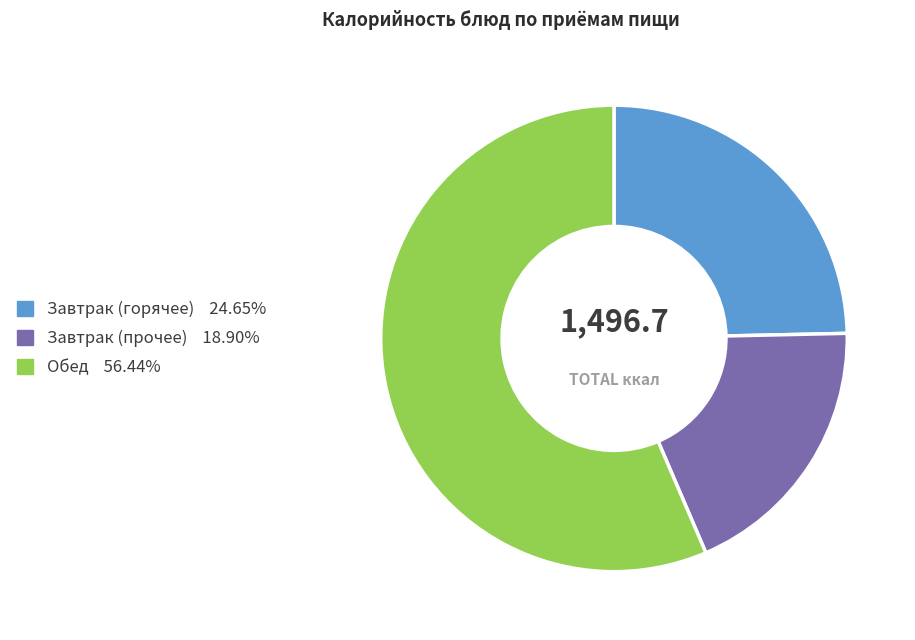

Is there a majority slice in this chart?

Yes